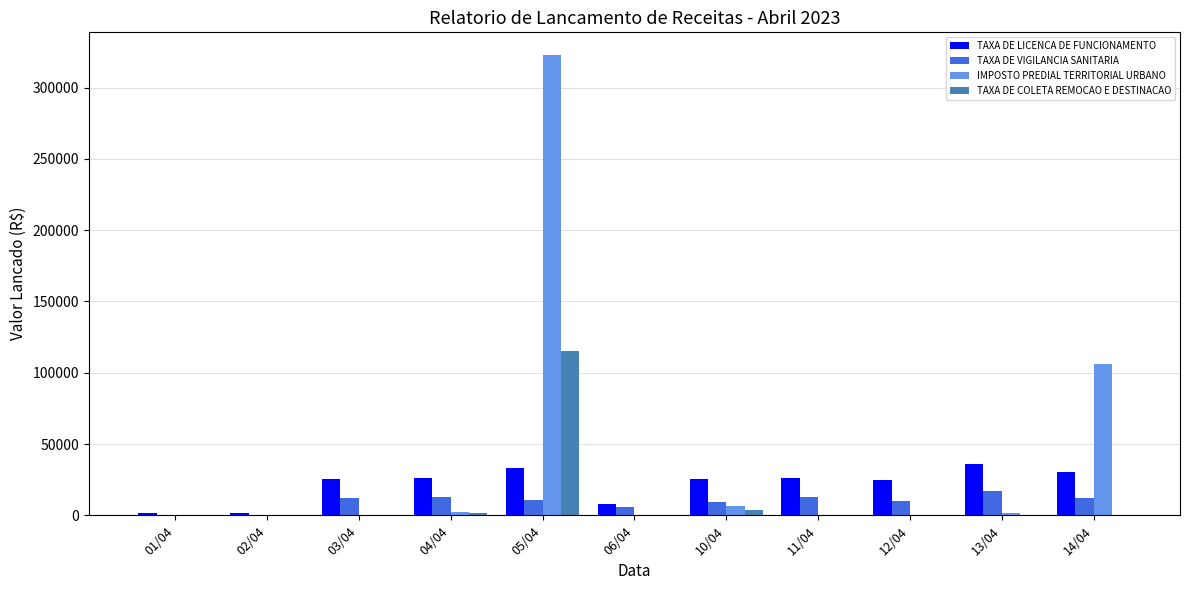

Is it true that TAXA DE LICENCA DE FUNCIONAMENTO equals 24926.3 at 12/04?

True